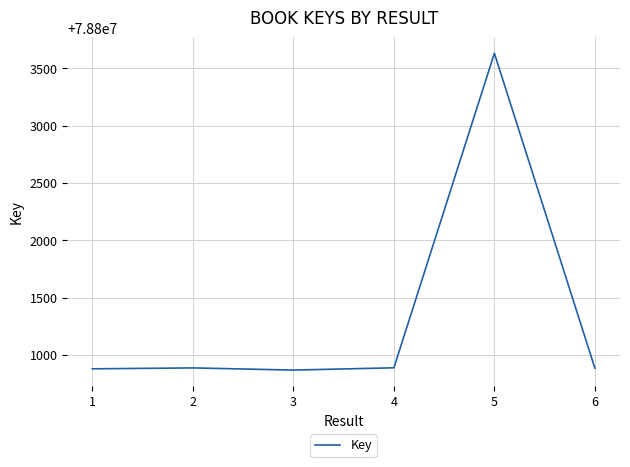

True or false: there are more than 2 points higher than both neighbors.

False